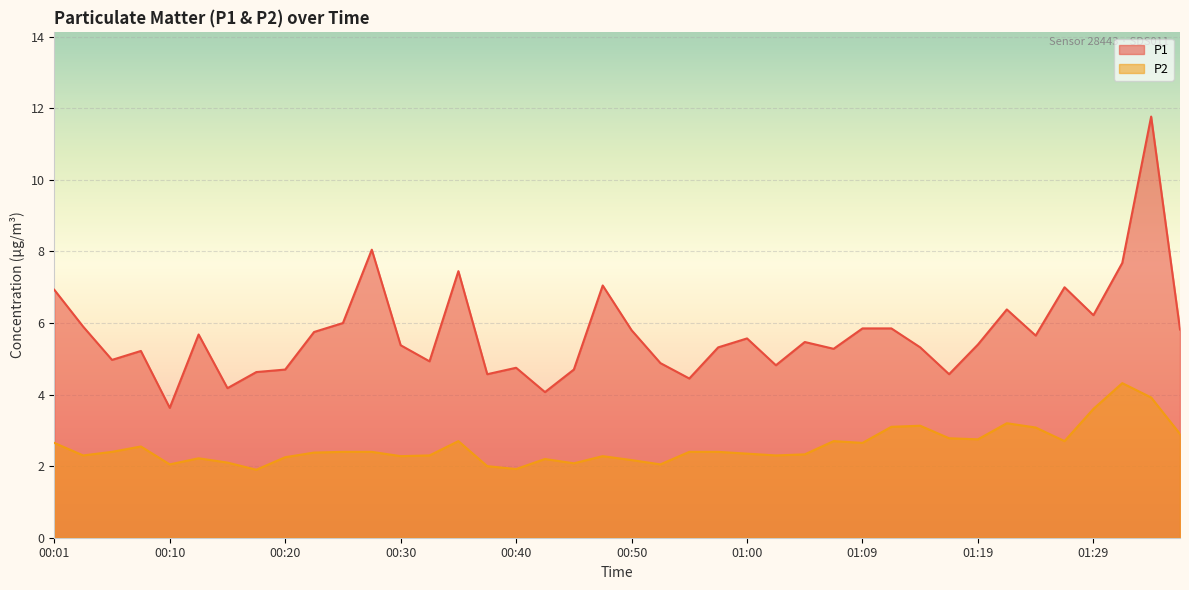

What is the value of the P1 point at the 29th from the left?

5.8